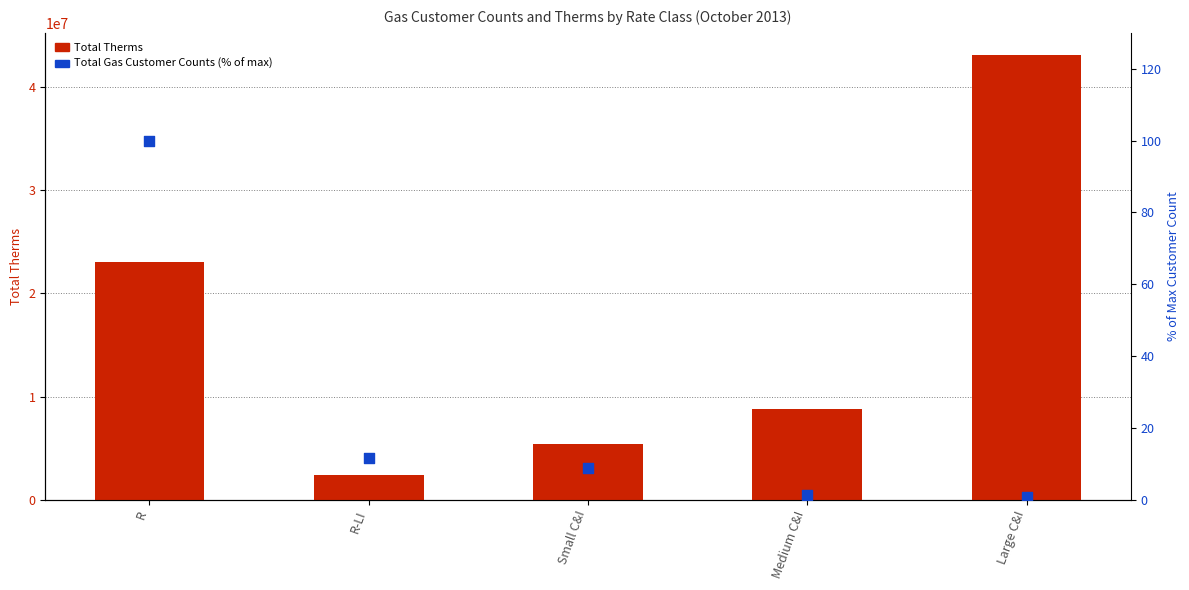

Is the value of Total Therms at Medium C&I greater than the value of Total Gas Customer Counts (% of max) at R-LI?

Yes